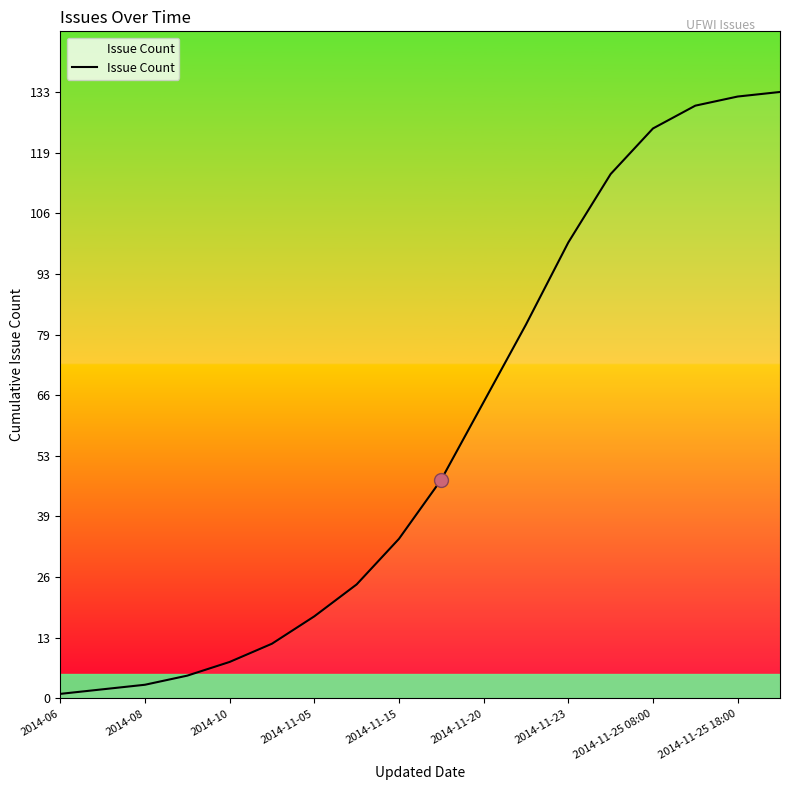

How many lines are shown in the chart?

1